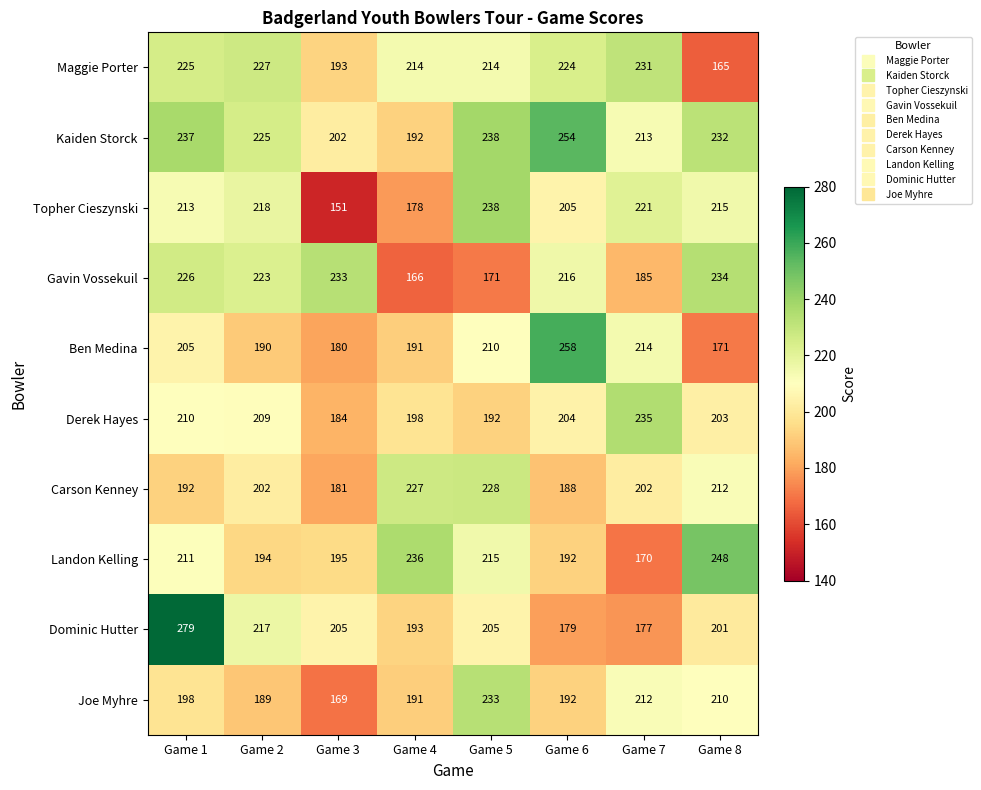

How many series are shown in this chart?

10